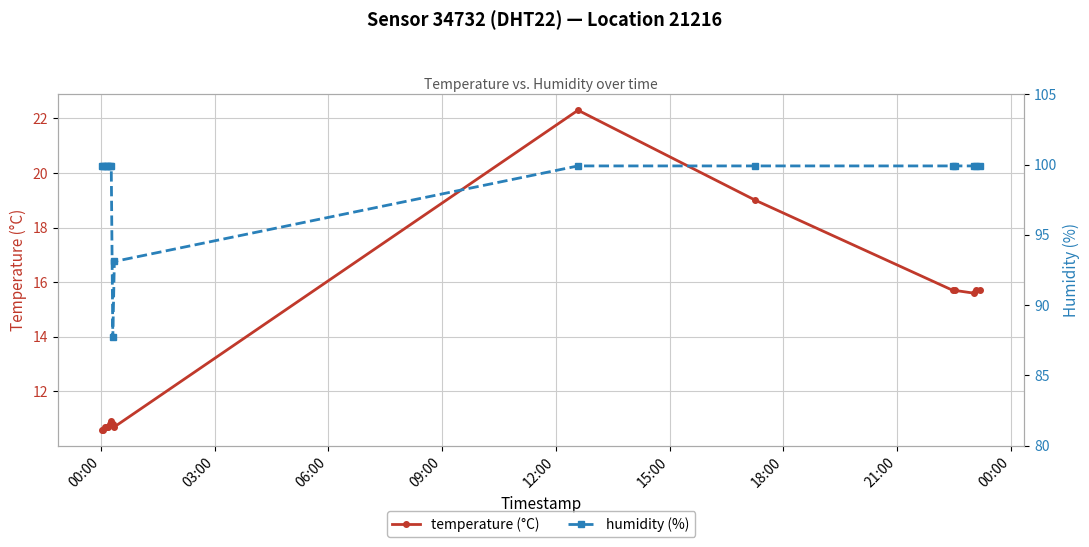

What is the minimum value for temperature (°C)?

10.6